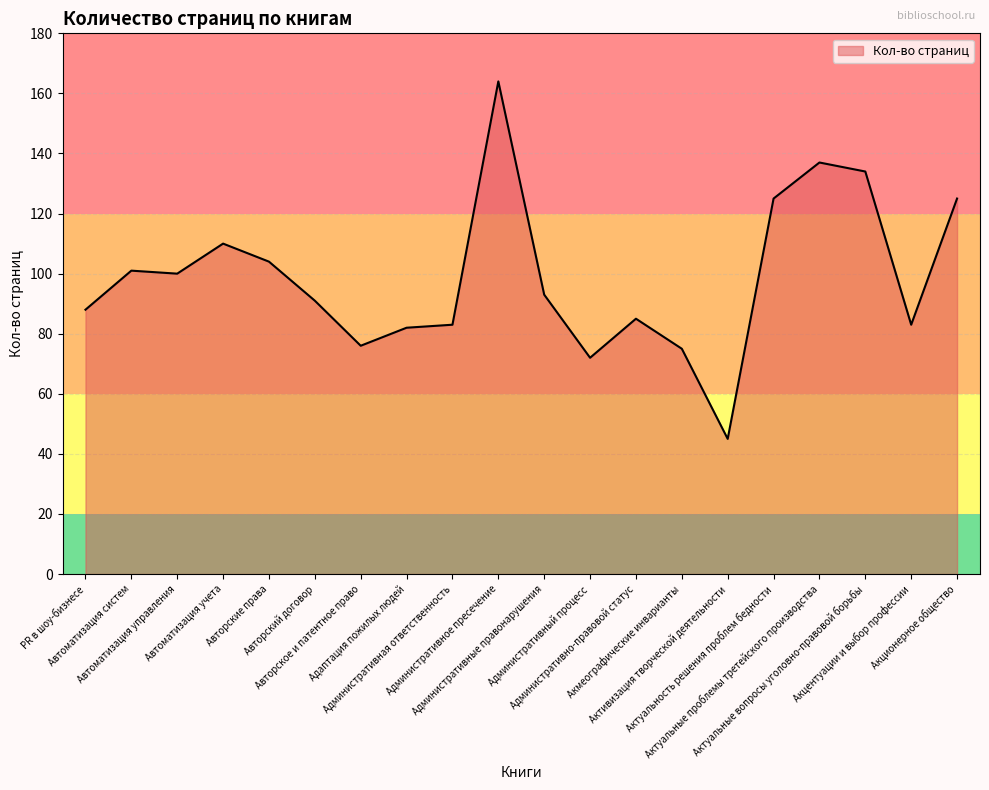

What is the difference between the maximum and minimum values?

119